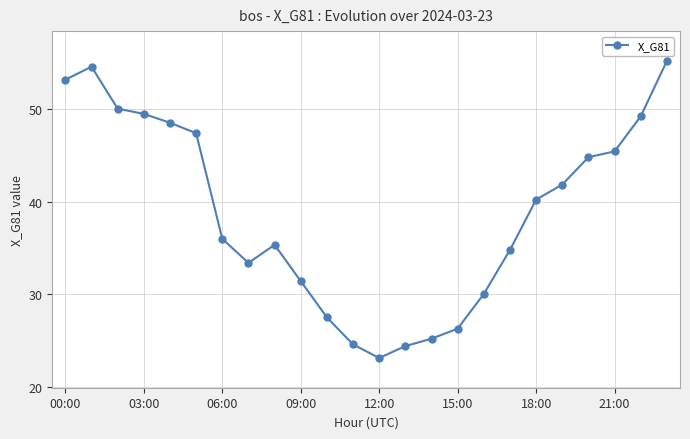

How many values are below 40?

12